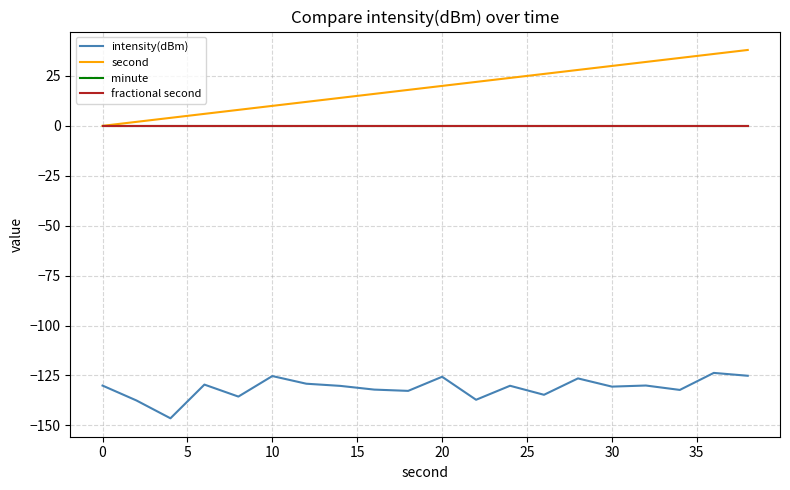

Is this an area chart (filled region under the line)?

No